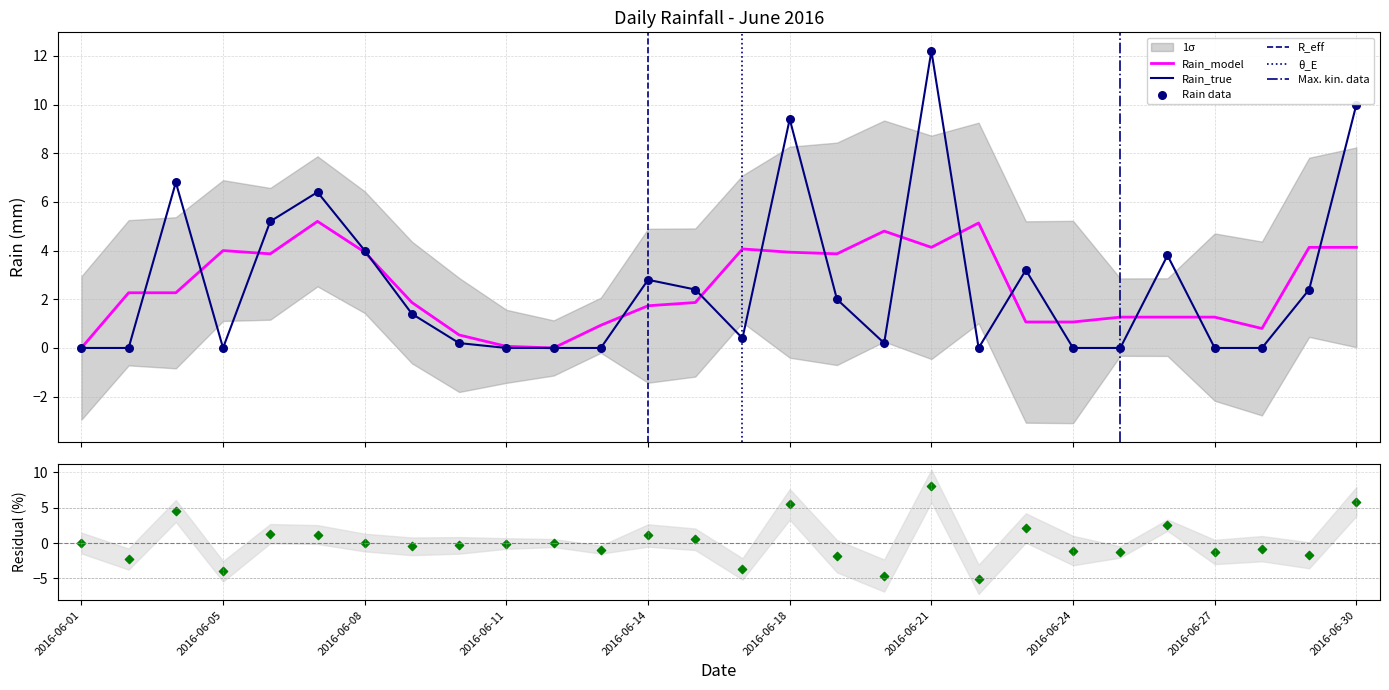

What is the change in value from 2016-06-19 to 2016-06-23?

+1.2